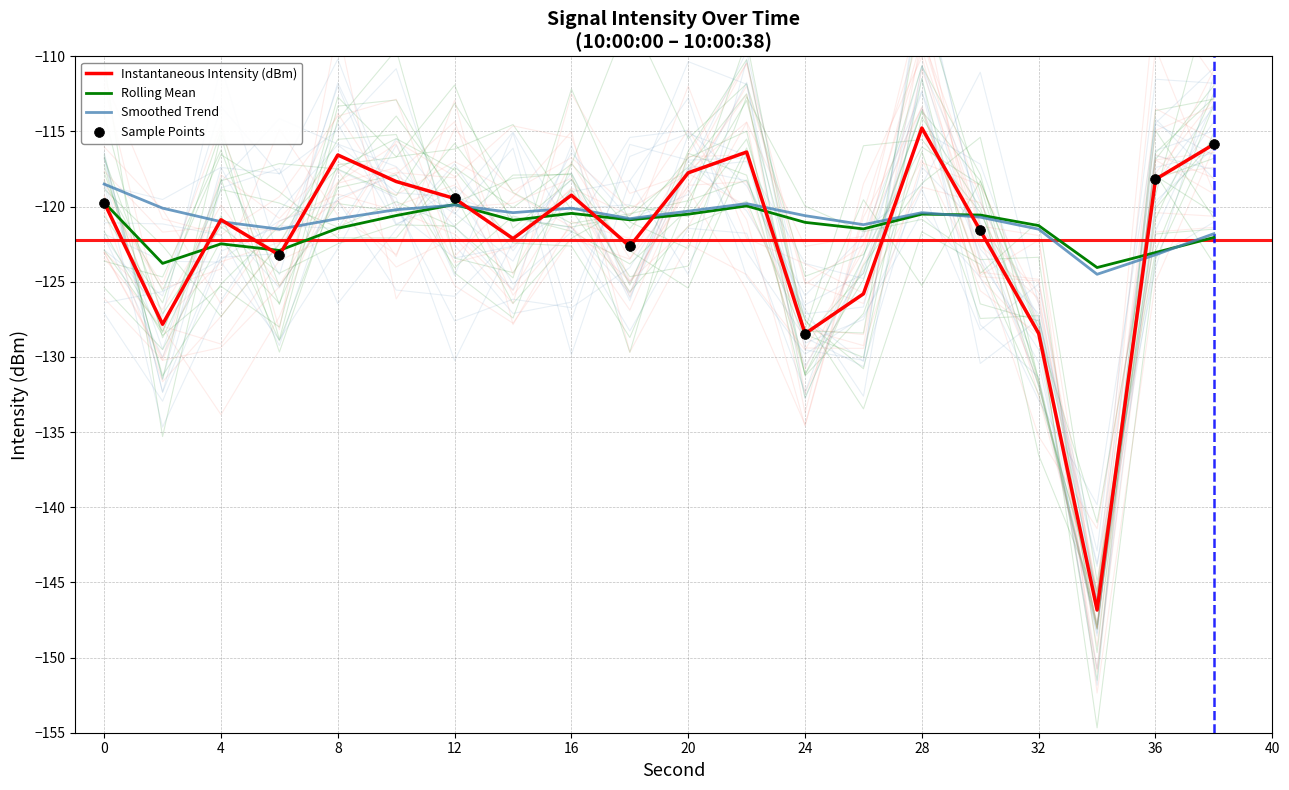

Which series has the largest total across all categories?

smoothed